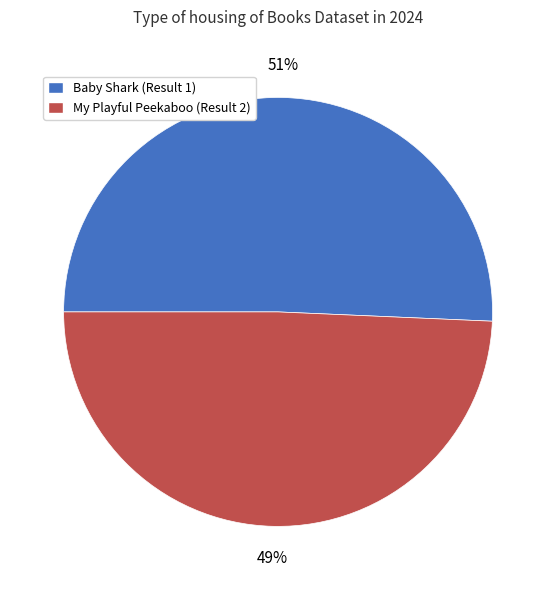

Is there any slice that represents more than half of the pie?

Yes